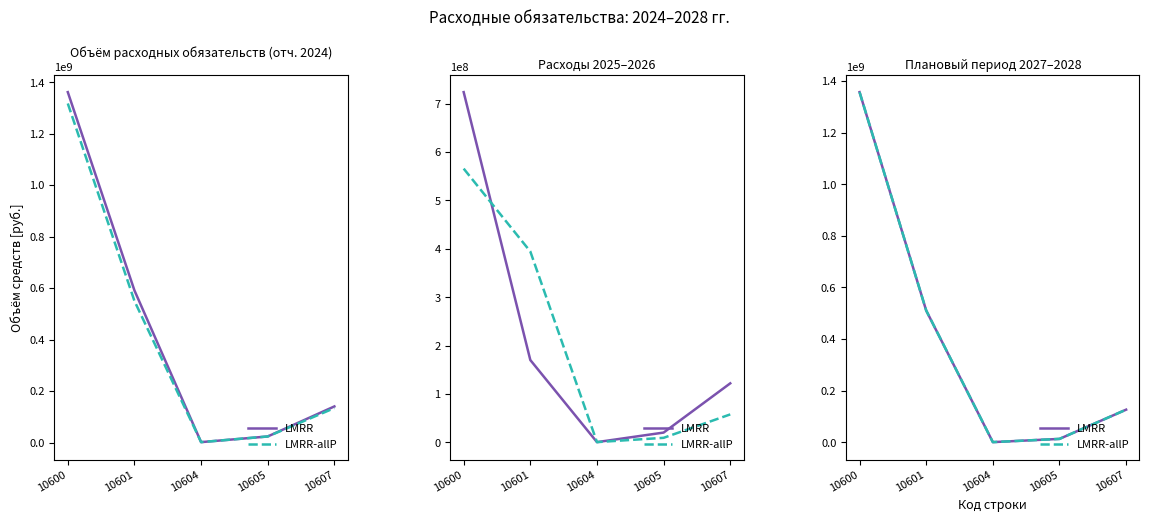

Between 10607 and 10604, which is larger?

10607